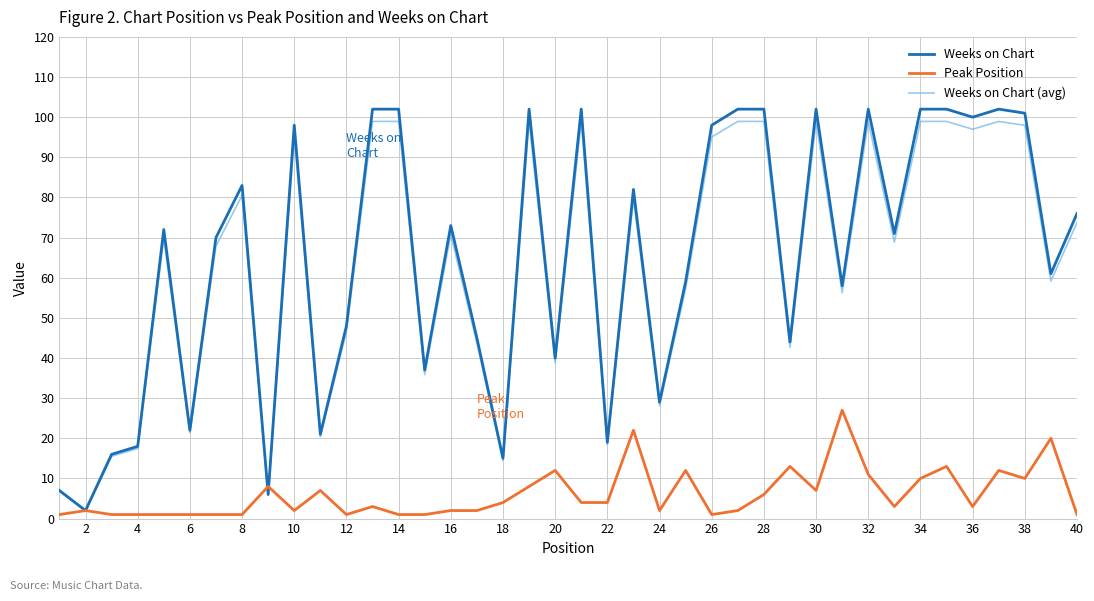

At how many categories does at least one series exceed 38?

29